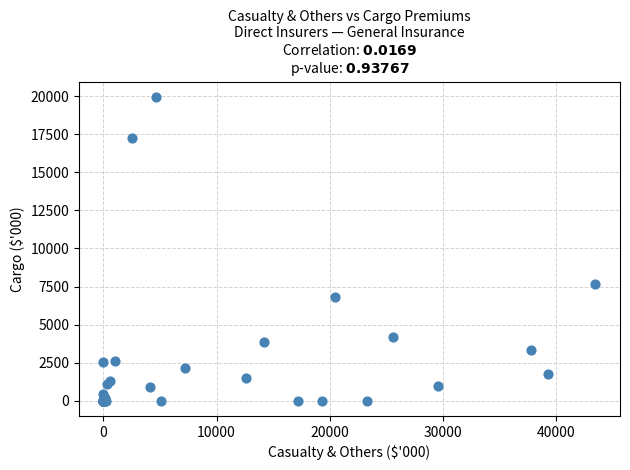

What Y value in the scatter plot is closest to 9986?

7683.9